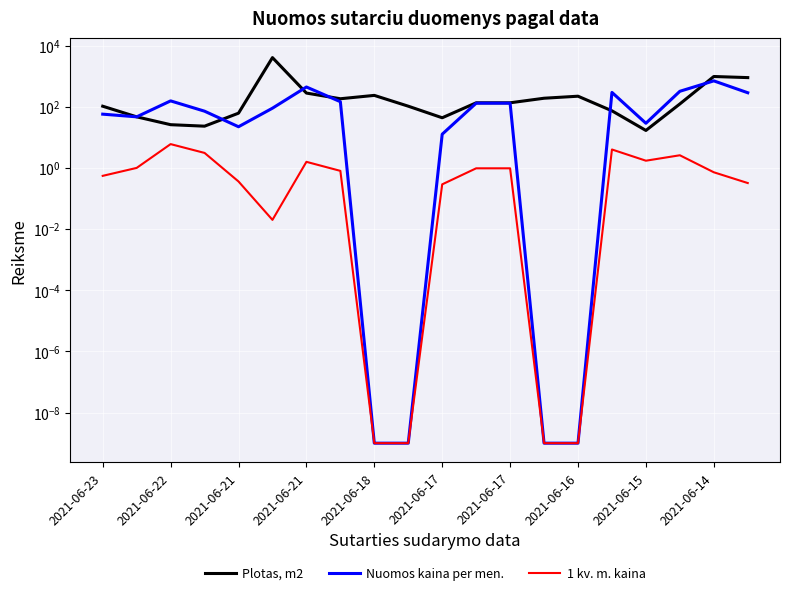

Reading right to left, list all the values displayed in this chart.

Plotas, m2: 896.6	974.1	123.3	16.8	73.5	220.9	189.8	134.5	134.5	43.6	104.3	235.1	182.6	279.9	4038.9	61.6	23.1	25.9	46.8	104.0
Nuomos kaina per men.: 286.9	701.4	320.0	28.8	294.2	0.0	0.0	130.6	130.6	12.6	0.0	0.0	146.1	442.2	89.6	22.2	71.5	155.3	46.8	57.2
1 kv. m. kaina: 0.3	0.7	2.6	1.7	4.0	0.0	0.0	1.0	1.0	0.3	0.0	0.0	0.8	1.6	0.0	0.4	3.1	6.0	1.0	0.6